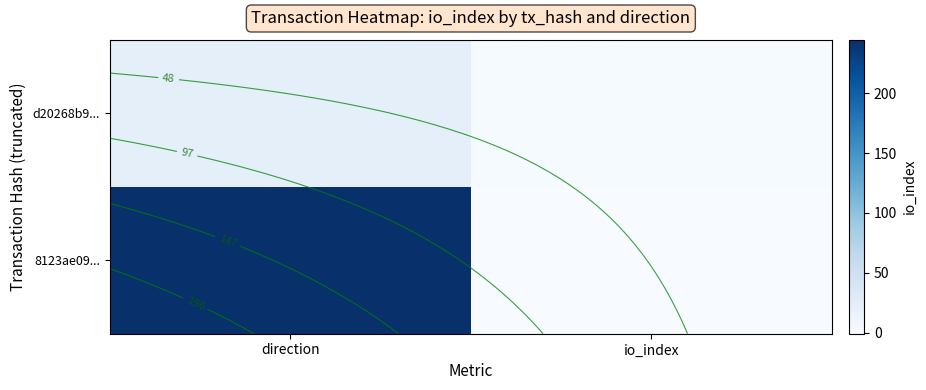

What is the smallest value displayed?

-1